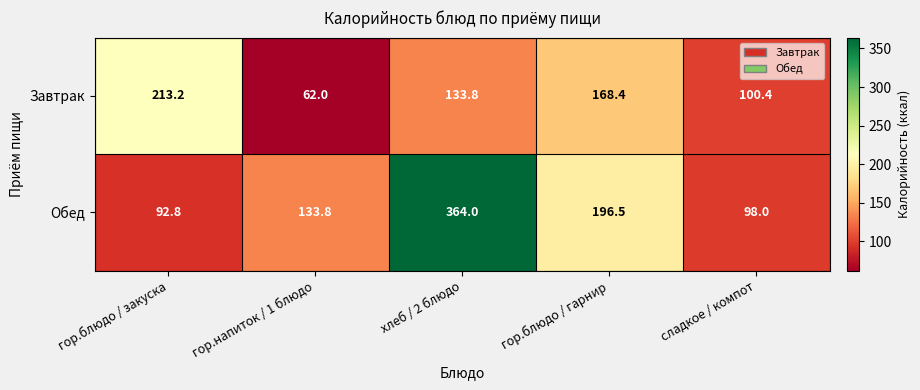

What is the greatest value displayed?

364.0